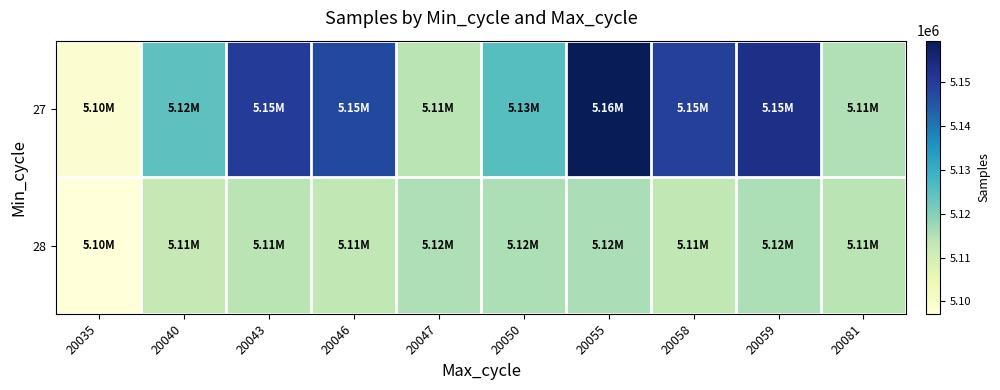

Reading right to left, extract all data points from this chart.

27: 20081=5114980	20059=5153131	20058=5149238	20055=5159397	20050=5125534	20047=5114157	20046=5147566	20043=5150066	20040=5124547	20035=5098682
28: 20081=5114066	20059=5115433	20058=5113232	20055=5115897	20050=5115472	20047=5115189	20046=5113349	20043=5114064	20040=5112948	20035=5097195